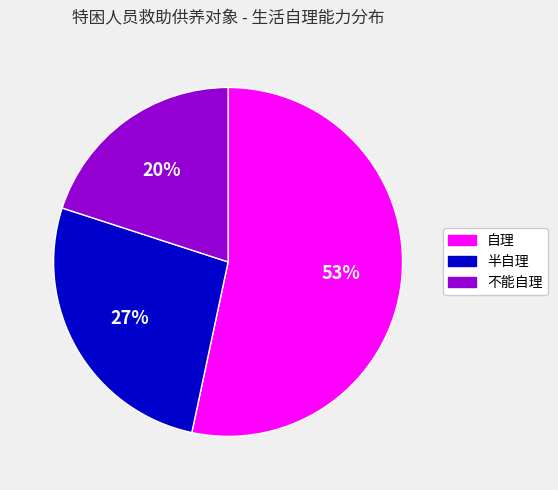

To the nearest percent, what portion does 半自理 represent?

27%